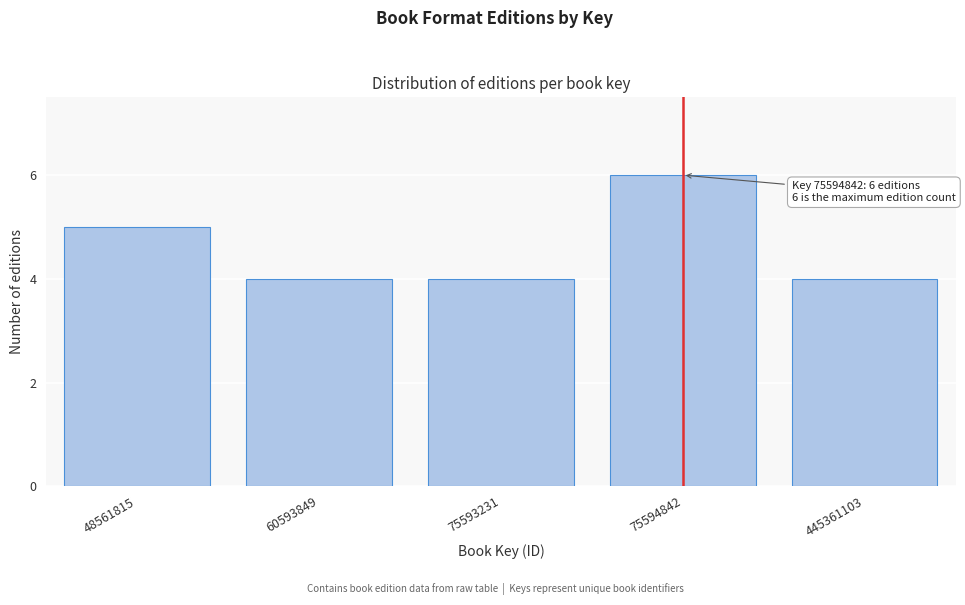

Reading left to right, transcribe all the data shown in this chart.

5	4	4	6	4